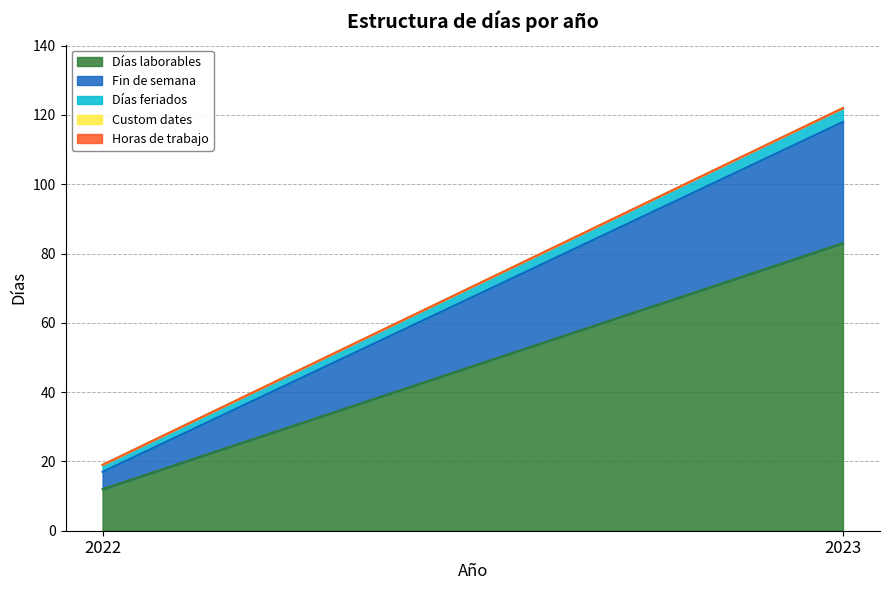

Count the number of categories in the chart.

2